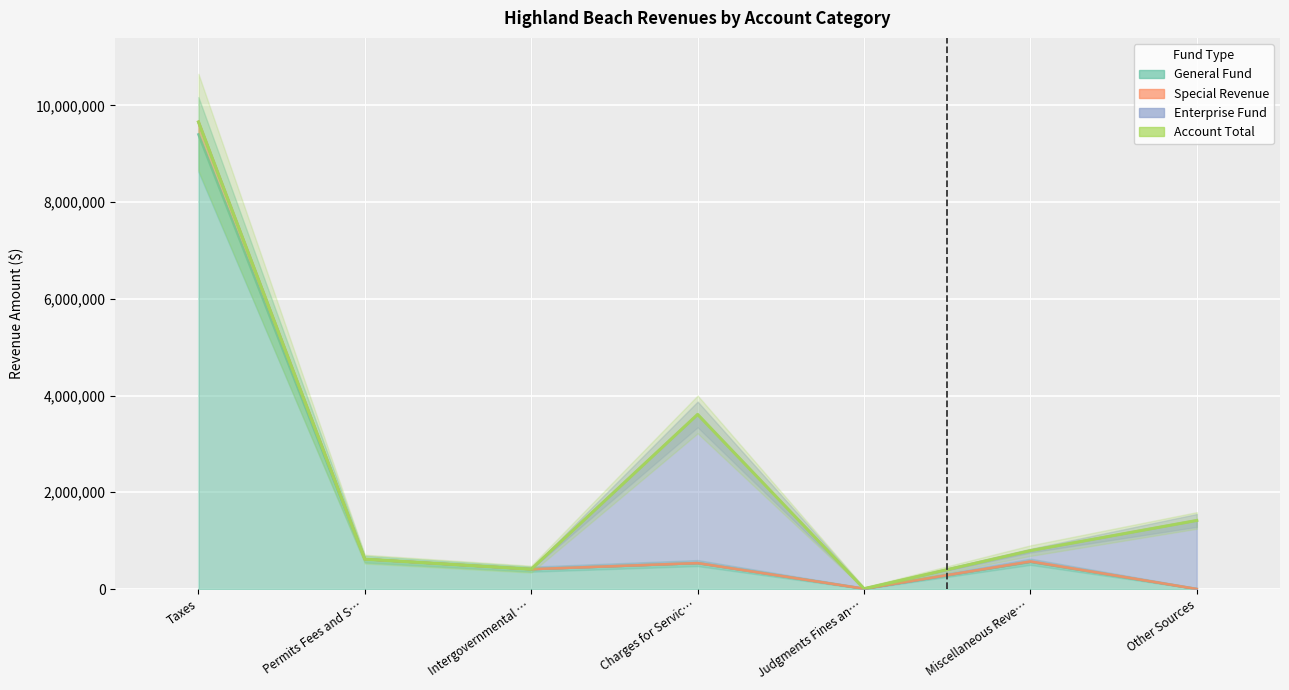

Is the value of Account Total at Charges for Servic… greater than the value of Special Revenue at Other Sources?

Yes